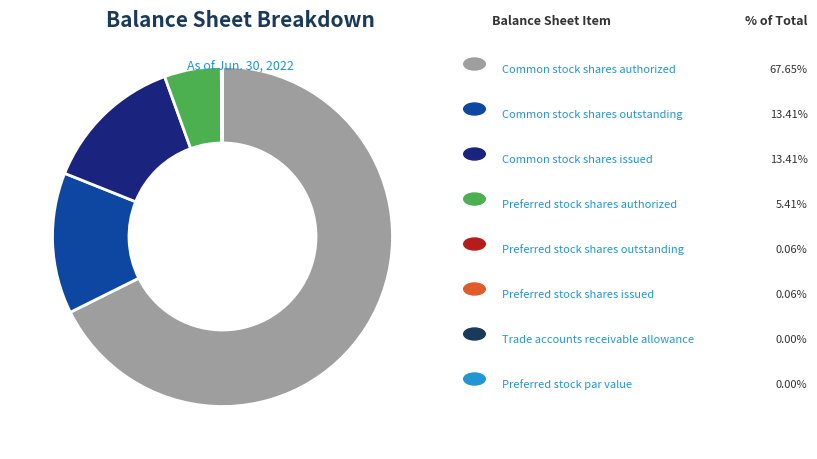

Is there a majority slice in this chart?

Yes